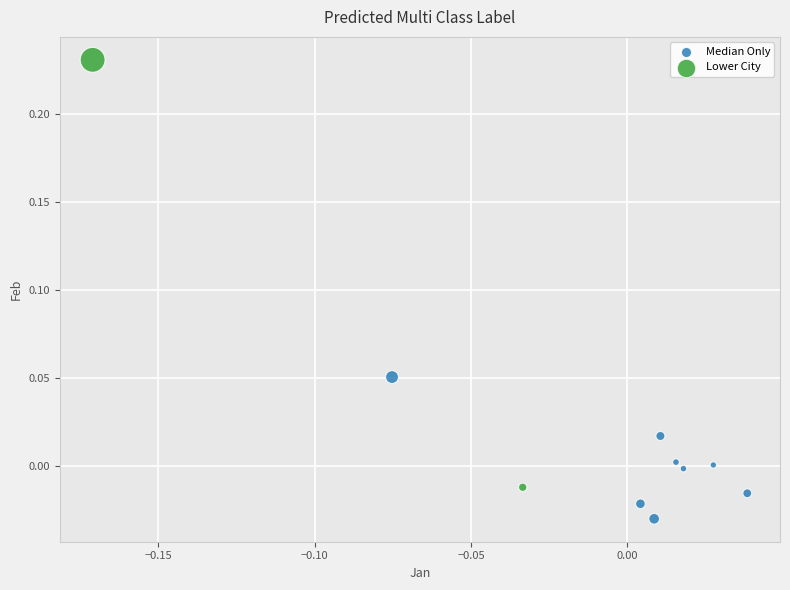

What are all the series names shown in the legend?

Median Only, Lower City